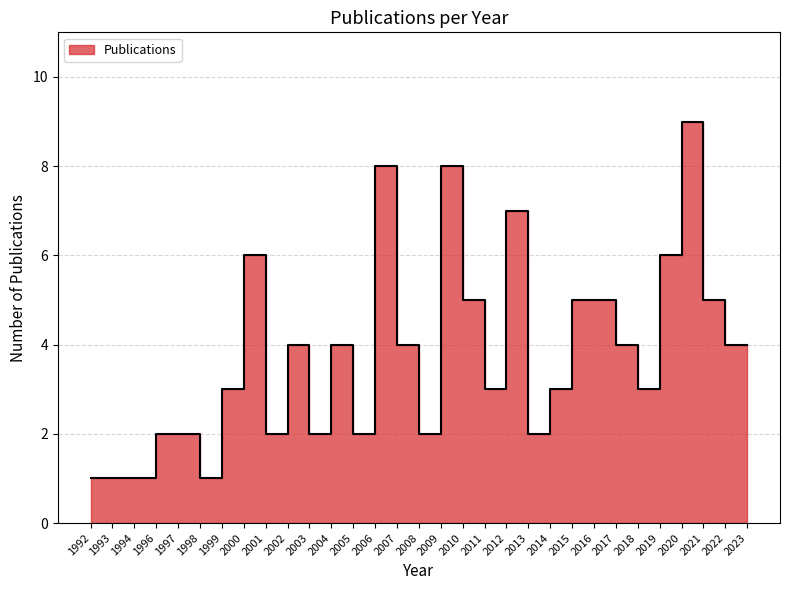

How many data points does each series have?

31